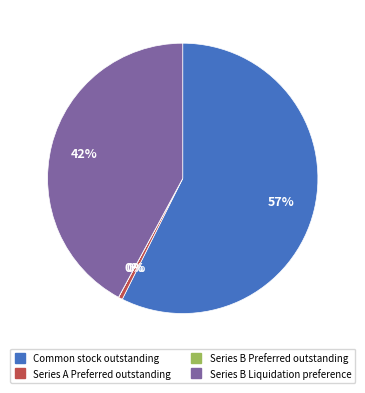

Is there a majority slice in this chart?

Yes